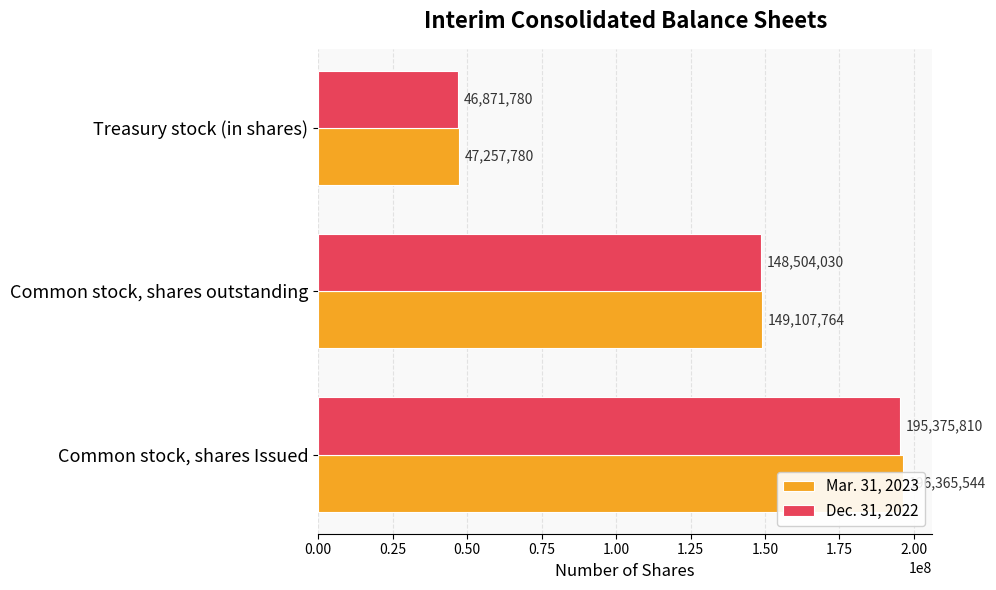

How many values in the Dec. 31, 2022 series exceed 148504030?

1